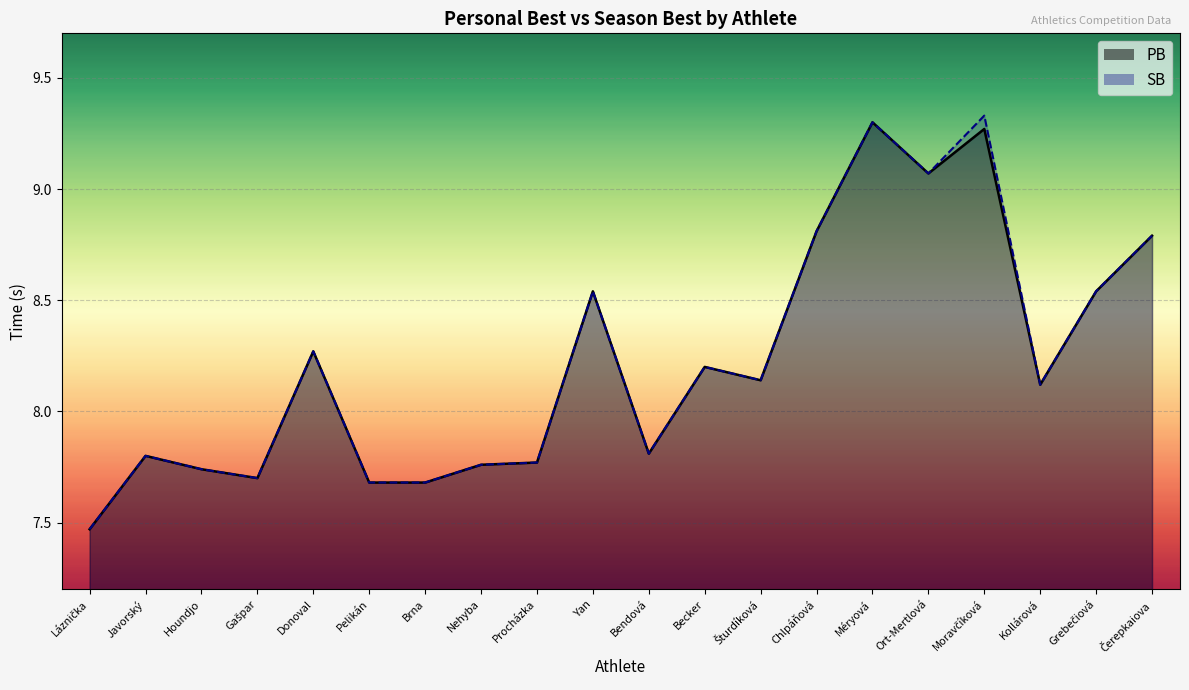

Where is PB nearest to the value 8?

Kollárová